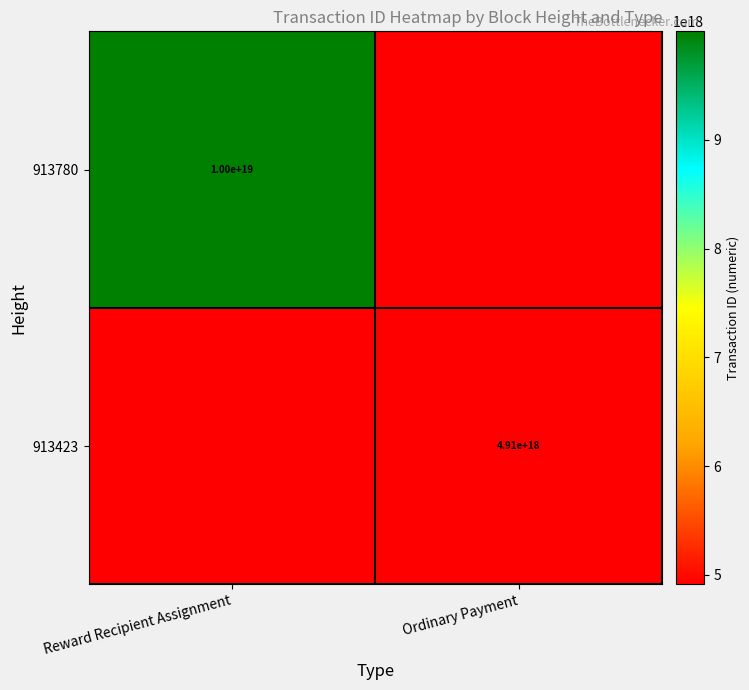

The value of 913780 at Reward Recipient Assignment is 14236405268585891840.0. True or false?

False